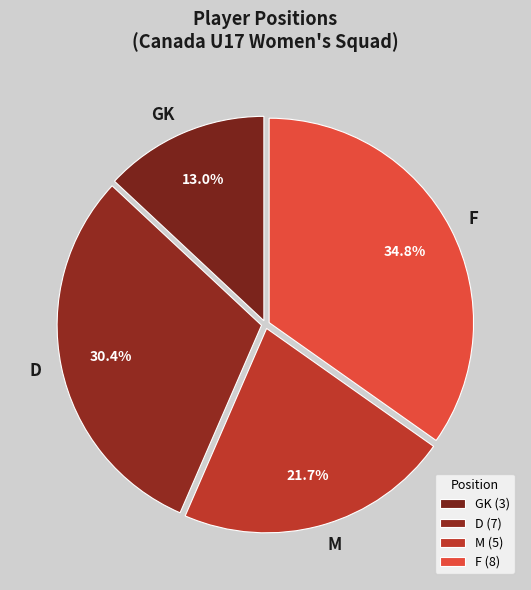

What is the ratio of the value at GK to the value at F?

0.4